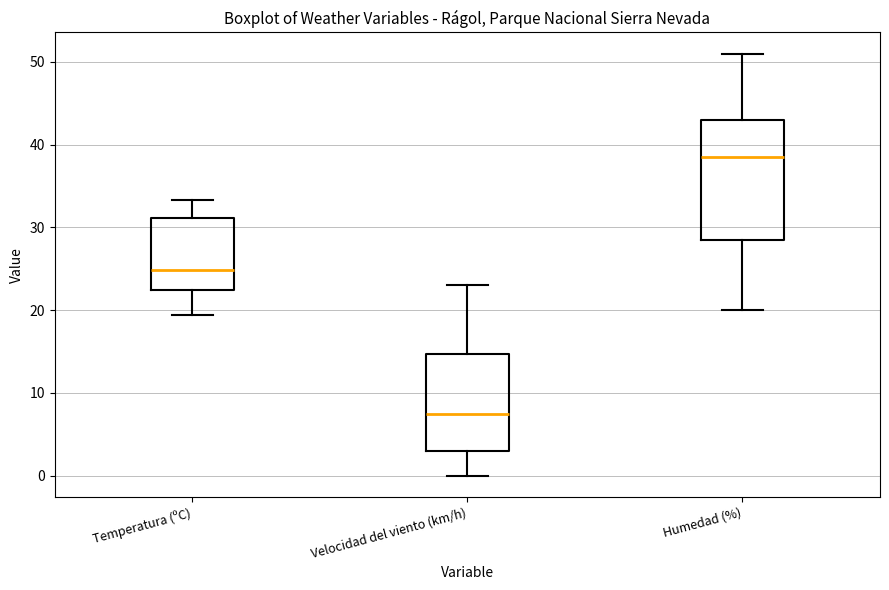

Which box has the lowest median line?

Velocidad del viento (km/h)